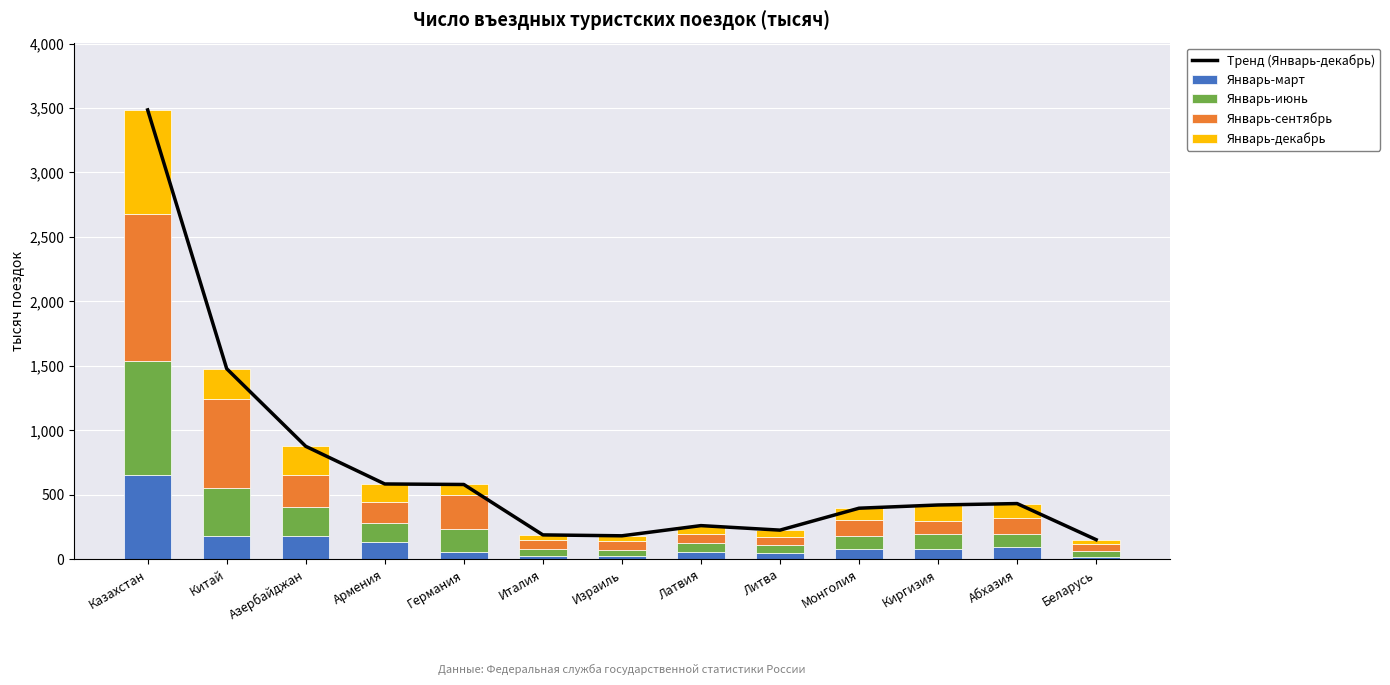

How many groups of bars are there?

13